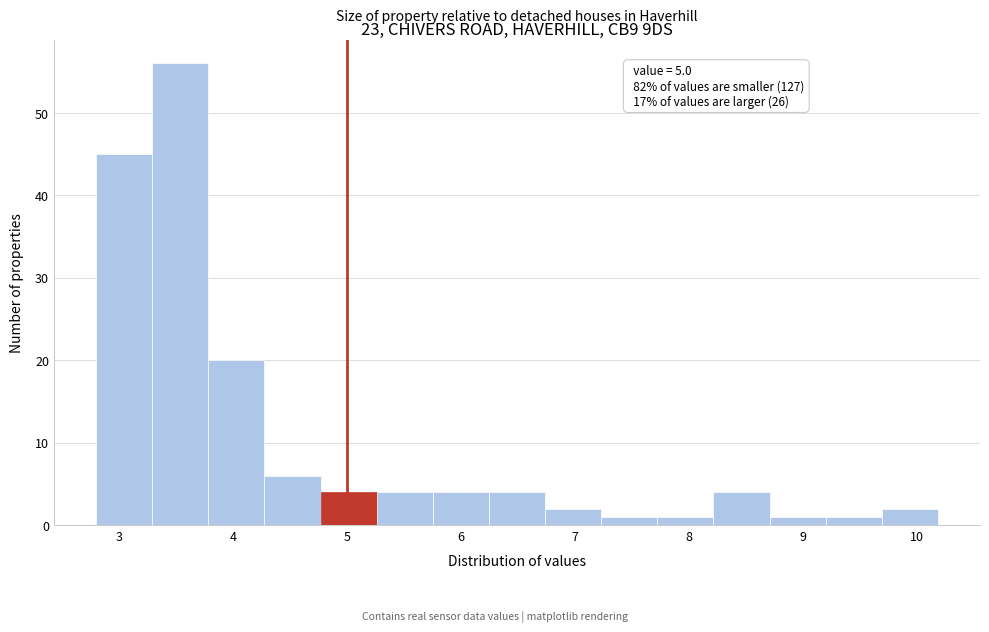

Which range on the x-axis has the tallest bar?

3.3 to 3.8